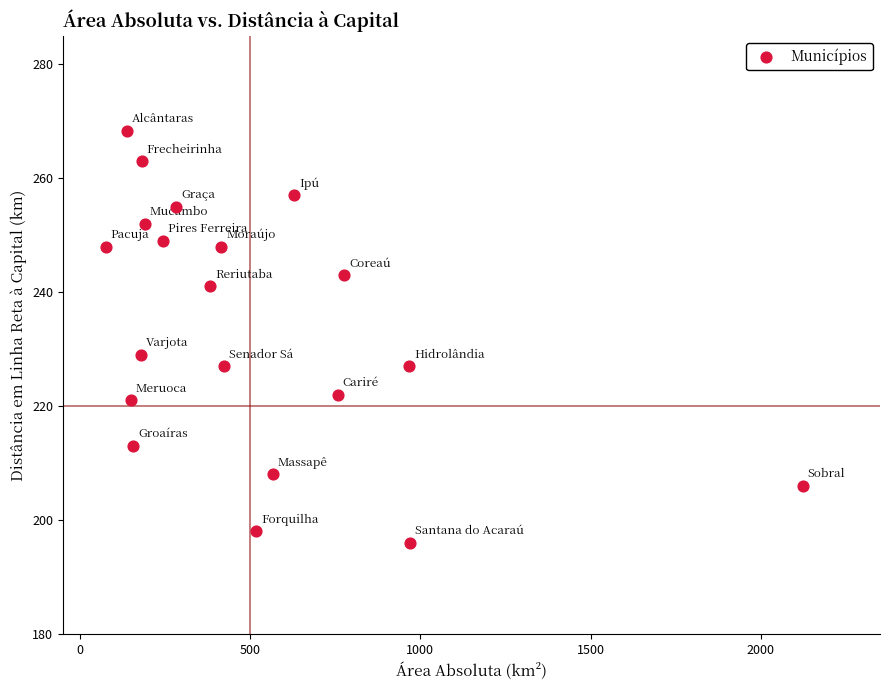

What is the range of X values (max minus min)?

2046.8